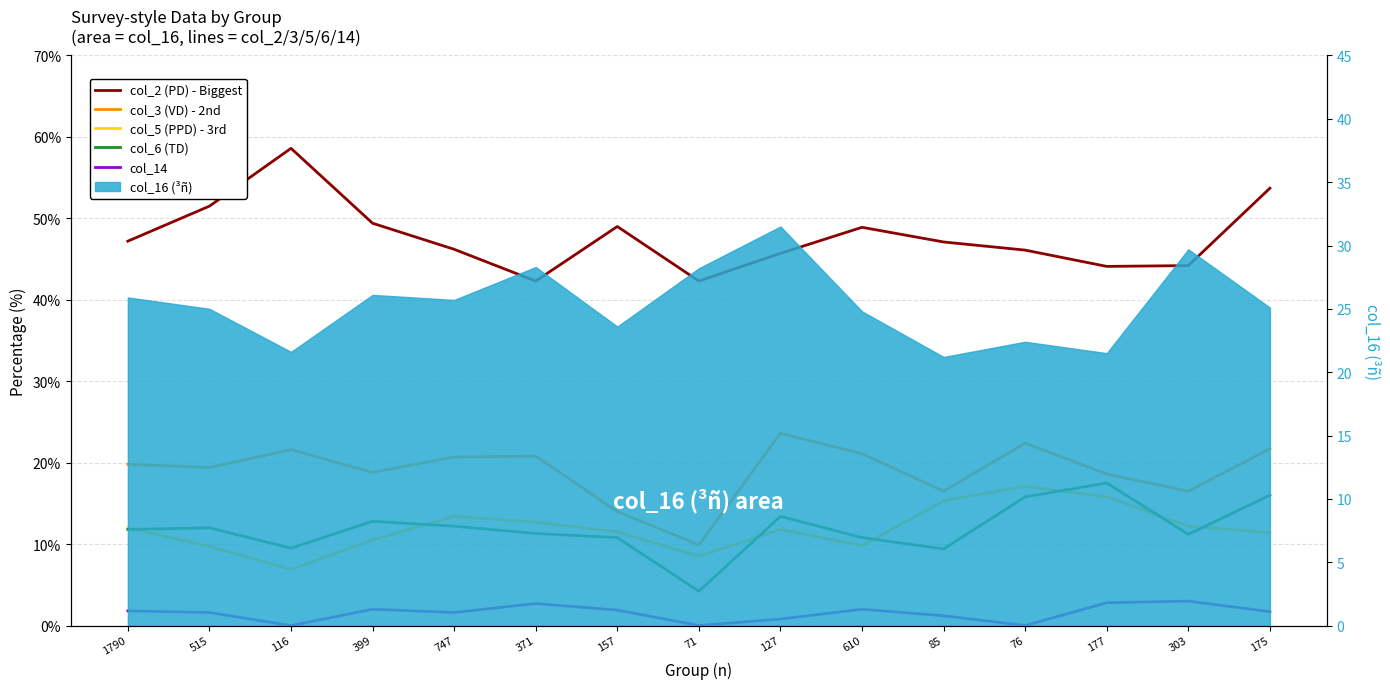

Between 177 and 303, which series saw the biggest shift?

col_6 (TD)